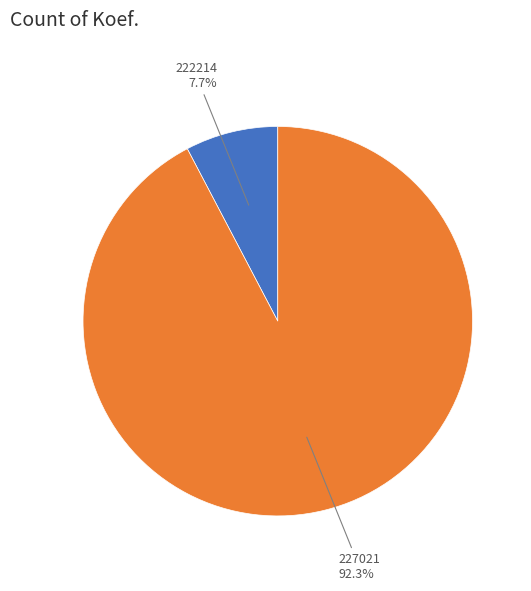

Is there any slice that represents more than half of the pie?

Yes